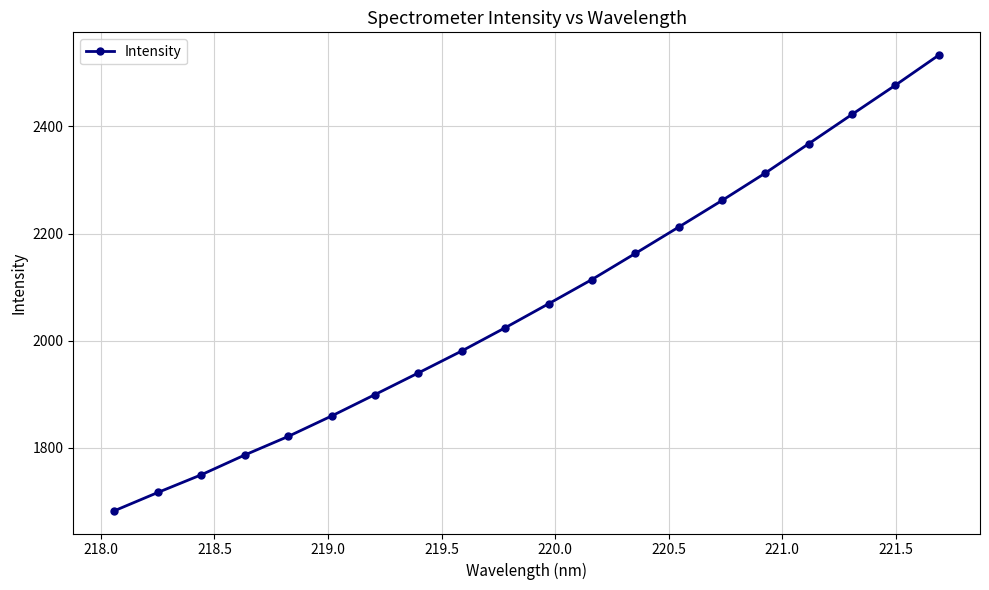

Does the chart display data point markers on the line(s)?

Yes